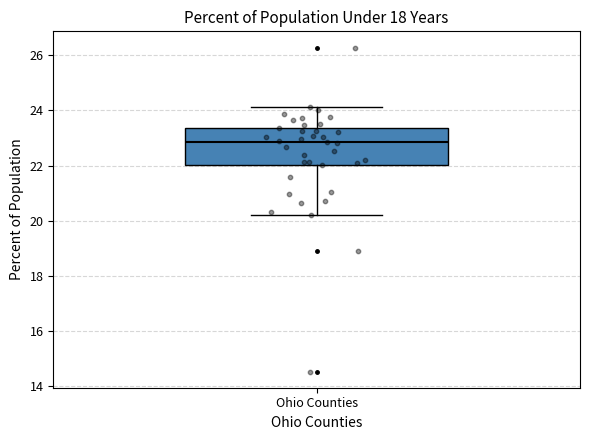

Read this box plot against the y-axis: the position of the median line, the range covered by the box, and the ends of both whiskers. The values are not printed on the chart, so give them approximately, as read against the axis.

median 22.8, box 22.0 to 23.4, whiskers 20.2 to 24.2